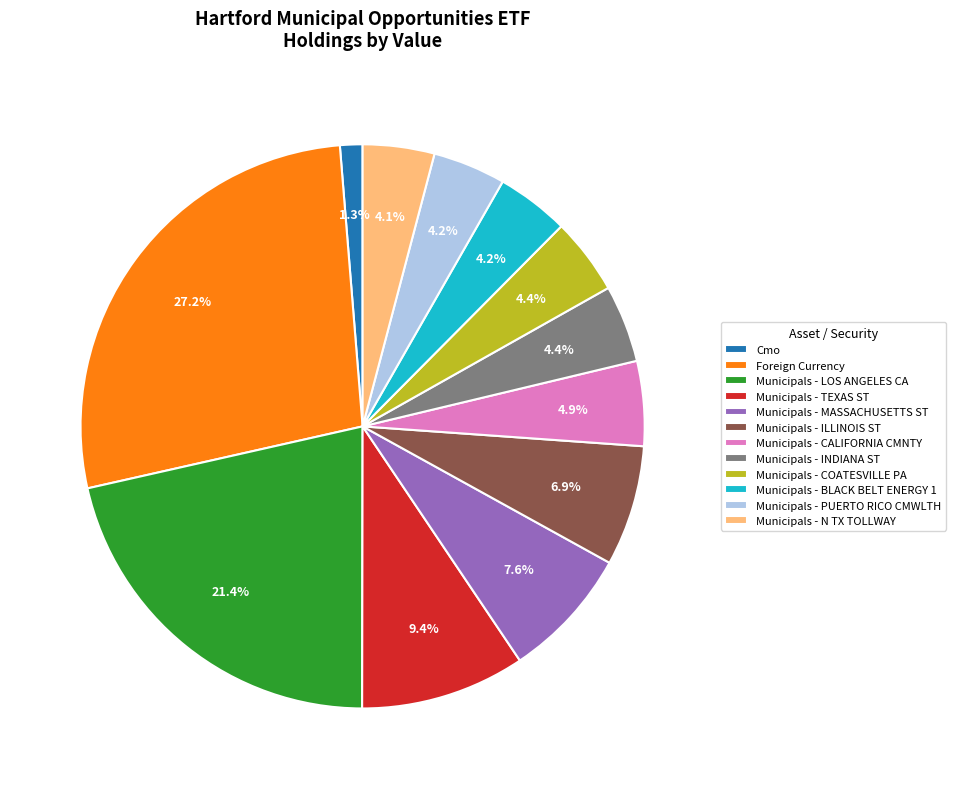

Which category has the smallest portion of the pie?

Cmo